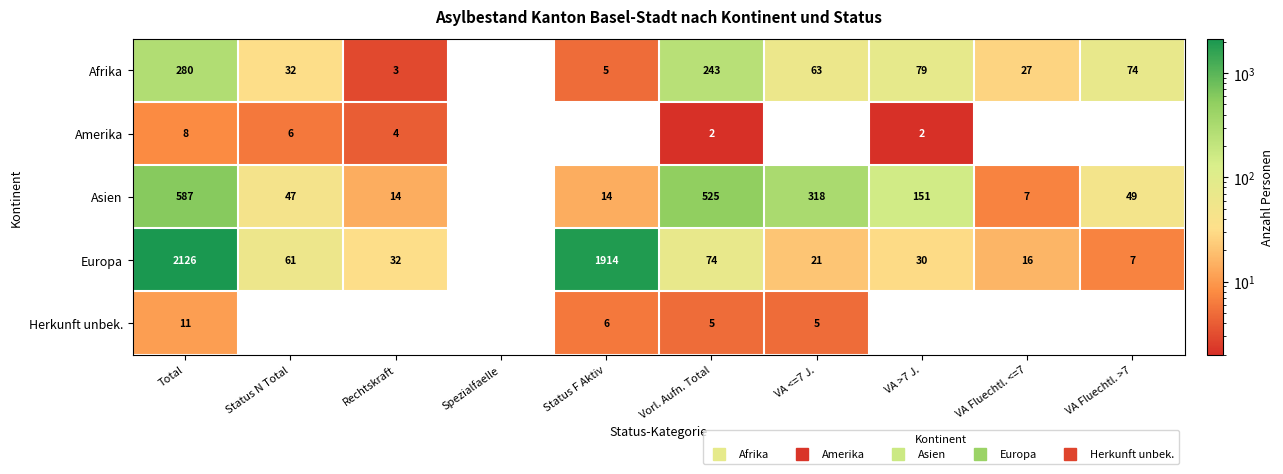

Is it true that Europa equals 1096 at Spezialfaelle?

False